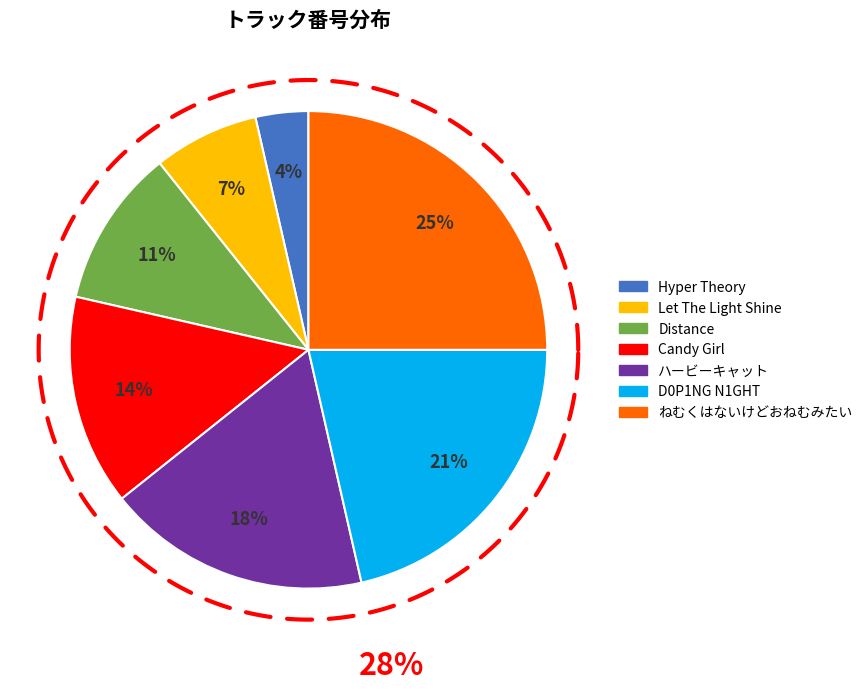

Between Candy Girl and Distance, which is larger?

Candy Girl